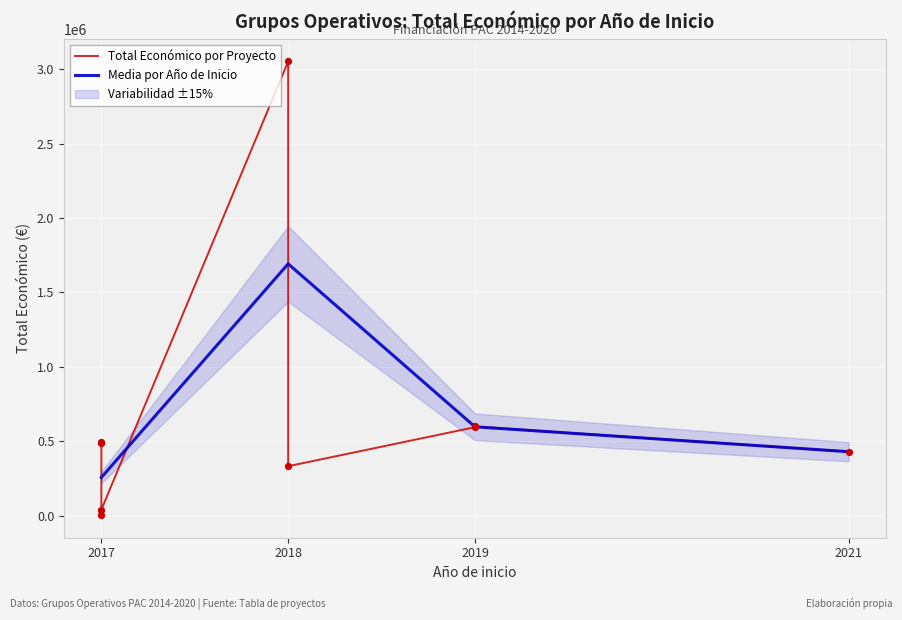

What is the change in value from 2021 to 2017?

-389597